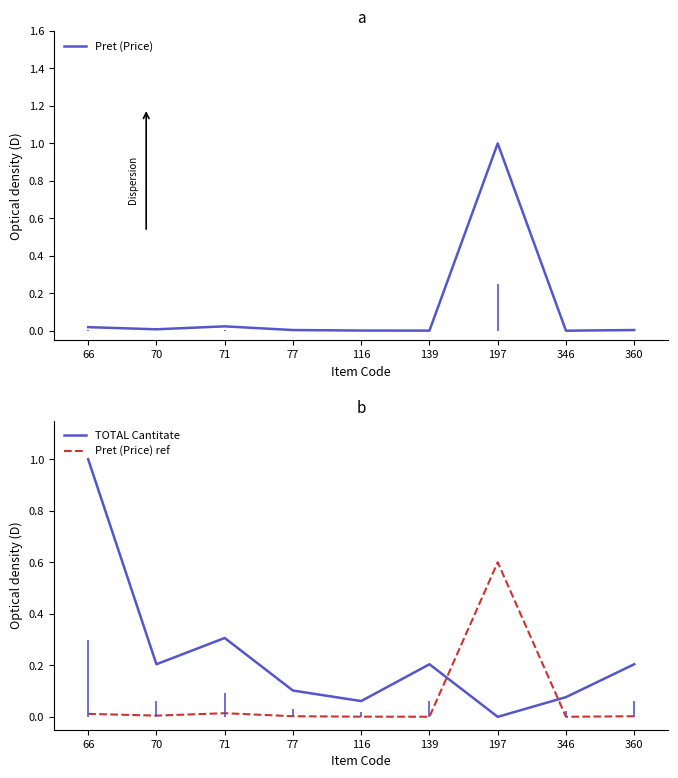

Which label corresponds to the smallest value in the chart?

197